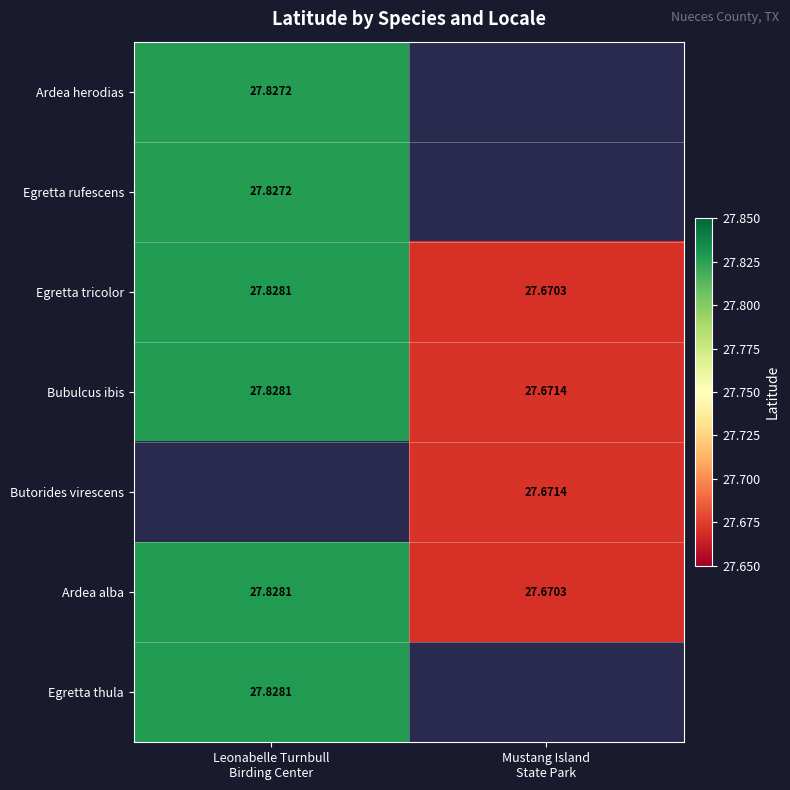

What is the difference between the maximum and minimum values in the Egretta tricolor series?

0.2